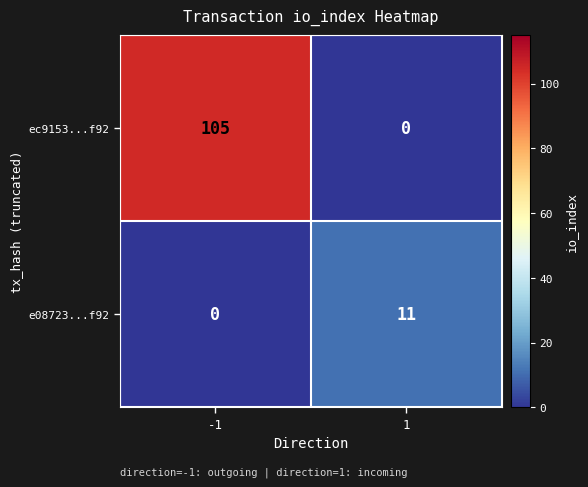

Count the number of categories in the chart.

2